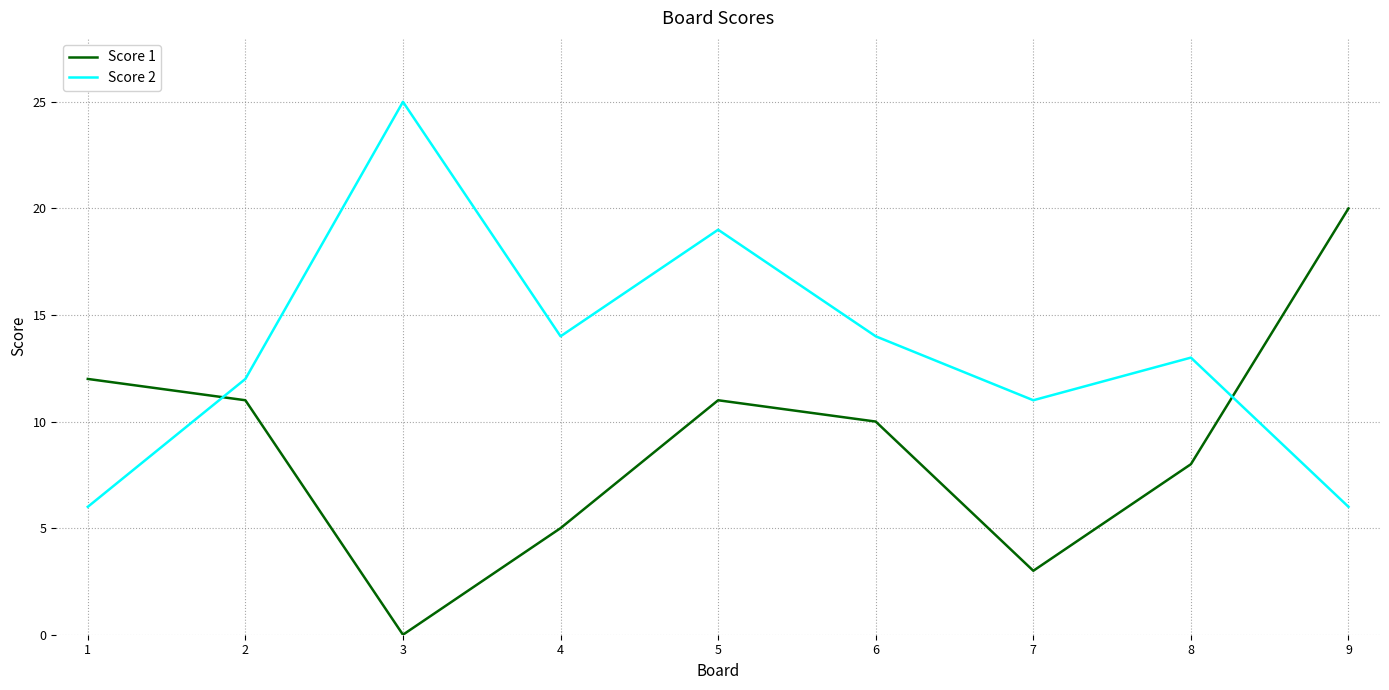

What is the spread (max minus min) of values at 9?

14